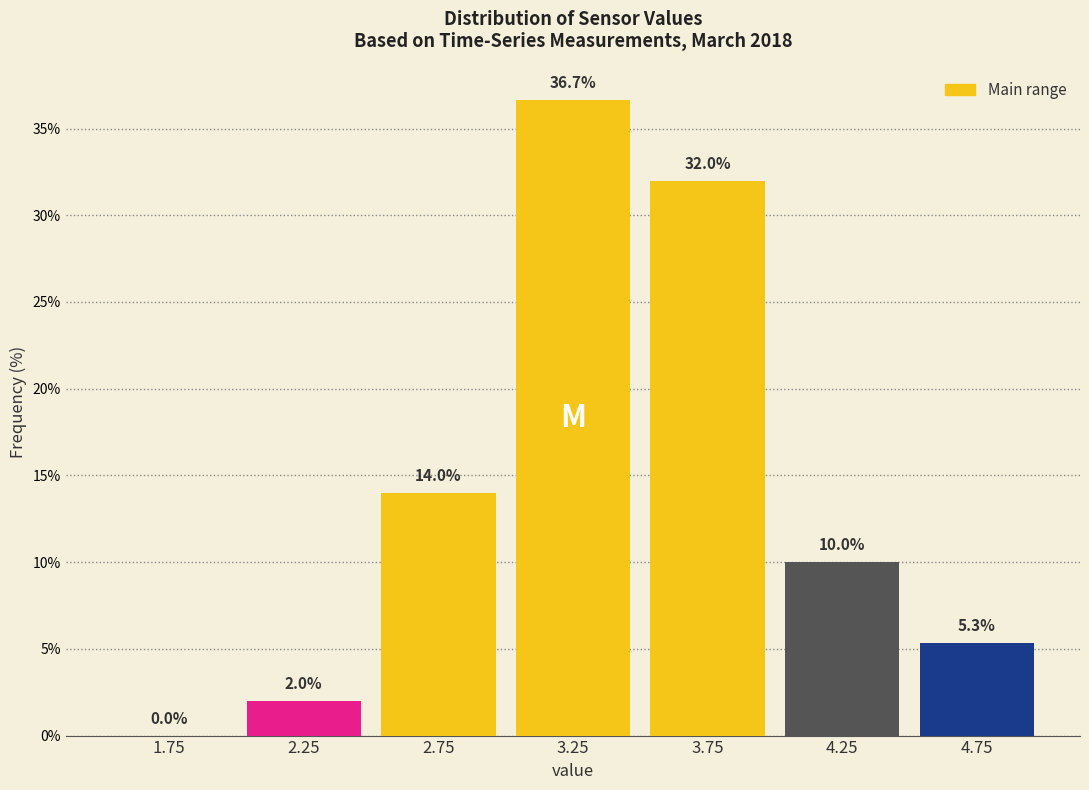

Reading left to right, transcribe this chart: for each bar, give the range it covers on the x-axis and its height.

1.5 to 2.0: 0.0
2.0 to 2.5: 2.0
2.5 to 3.0: 14.0
3.0 to 3.5: 36.7
3.5 to 4.0: 32.0
4.0 to 4.5: 10.0
4.5 to 5.0: 5.3